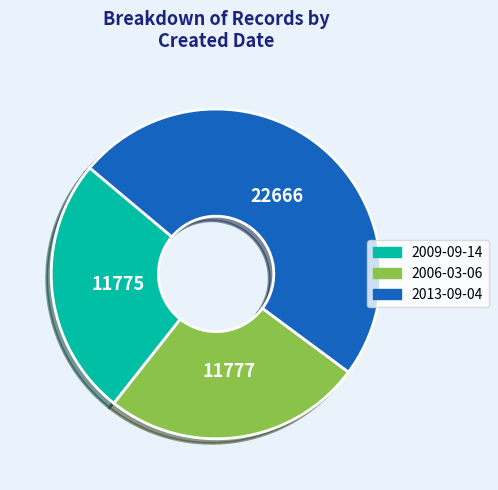

Which has a higher value, 2006-03-06 or 2013-09-04?

2013-09-04